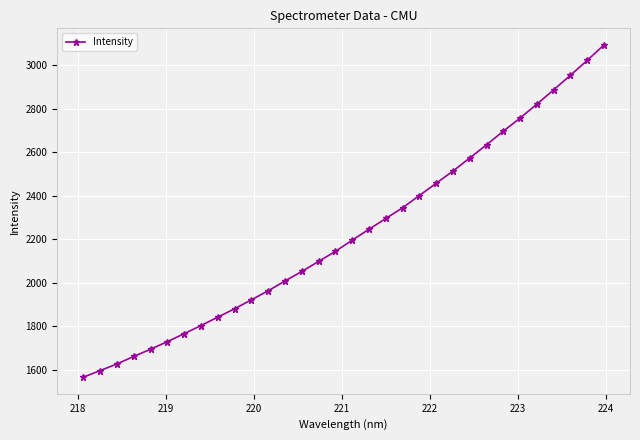

What is the smallest value displayed?

1565.0